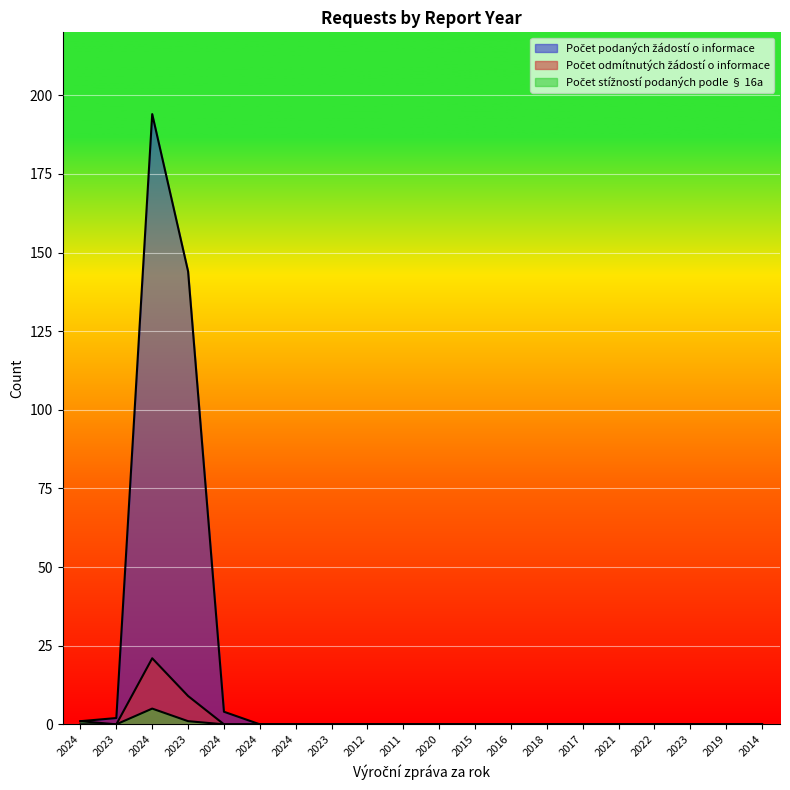

Which series has the widest spread of values?

Počet podaných žádostí o informace